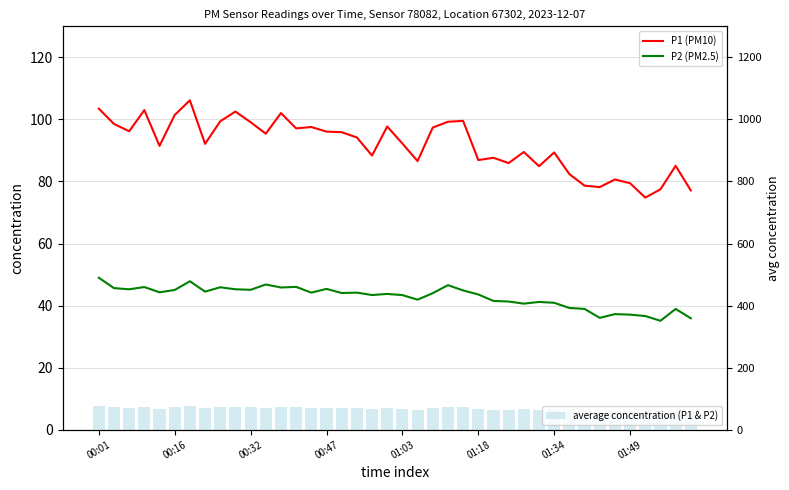

Reading right to left, list all the values displayed in this chart.

P1 (PM10): 77.1	85.0	77.5	74.8	79.4	80.7	78.2	78.7	82.4	89.3	84.9	89.5	85.9	87.6	86.9	99.5	99.2	97.4	86.6	92.2	97.7	88.3	94.2	95.9	96.1	97.5	97.1	102.0	95.4	99.1	102.5	99.4	92.1	106.2	101.4	91.5	103.0	96.2	98.5	103.5
P2 (PM2.5): 35.9	38.9	35.1	36.6	37.1	37.2	36.0	38.9	39.2	40.9	41.2	40.6	41.3	41.5	43.6	44.9	46.6	44.0	41.9	43.4	43.8	43.4	44.2	44.0	45.4	44.2	46.0	45.8	46.8	45.1	45.2	45.9	44.5	47.8	45.0	44.3	46.0	45.2	45.6	49.0
average concentration (P1 & P2): 56.5	62.0	56.3	55.7	58.3	59.0	57.1	58.8	60.8	65.1	63.1	65.1	63.6	64.6	65.2	72.2	72.9	70.7	64.2	67.8	70.7	65.9	69.2	70.0	70.7	70.9	71.6	73.9	71.1	72.1	73.9	72.7	68.3	77.0	73.2	67.9	74.5	70.7	72.1	76.2